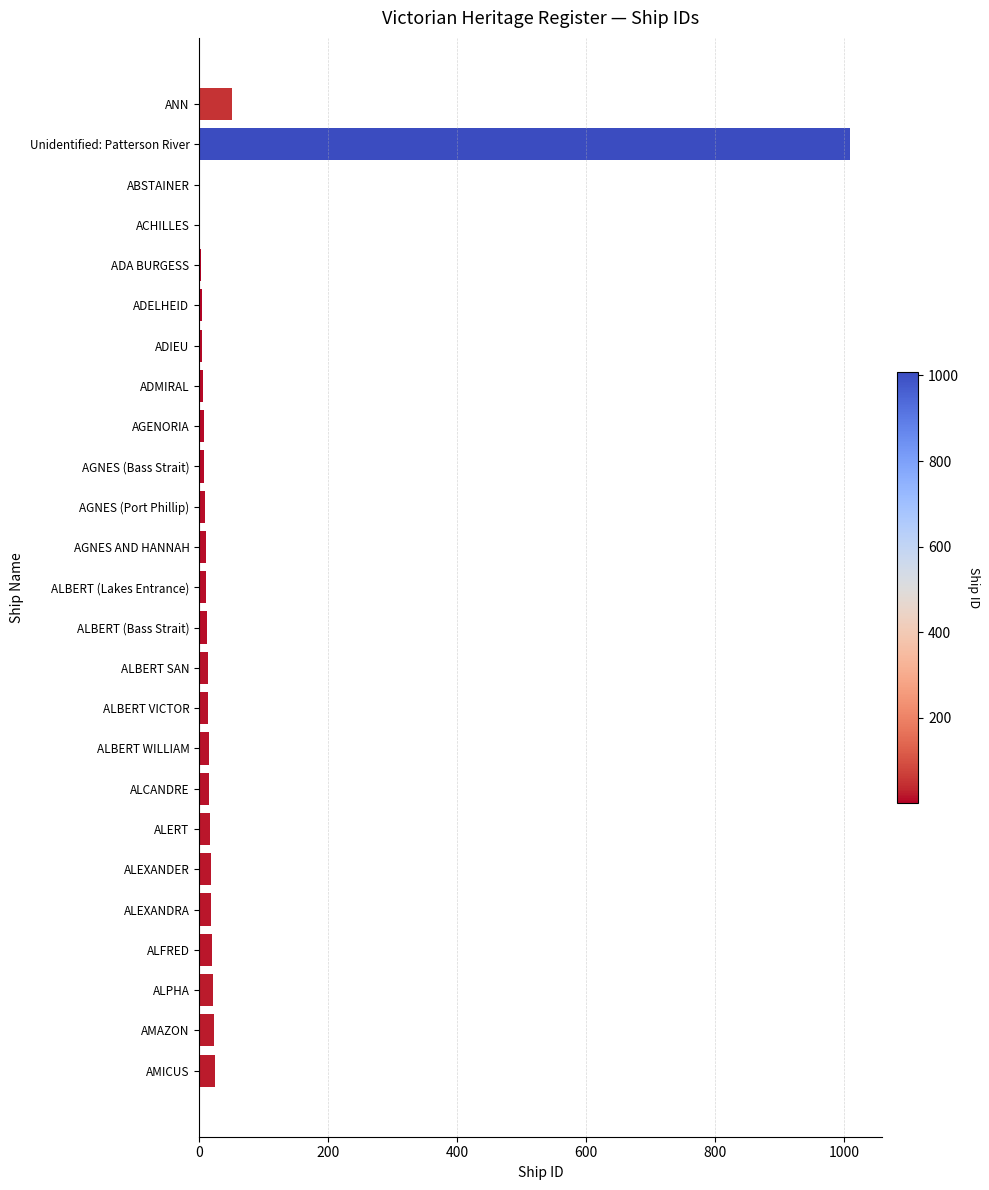

Are the bars horizontal?

Yes